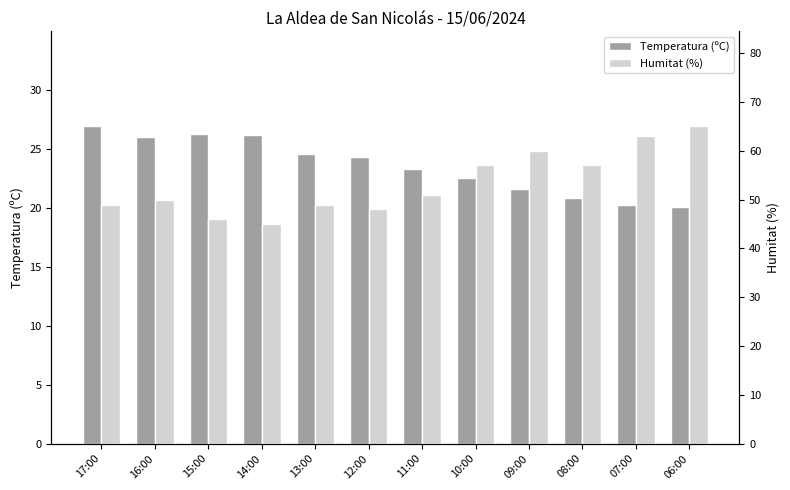

Which has a higher value, 13:00 or 10:00?

13:00